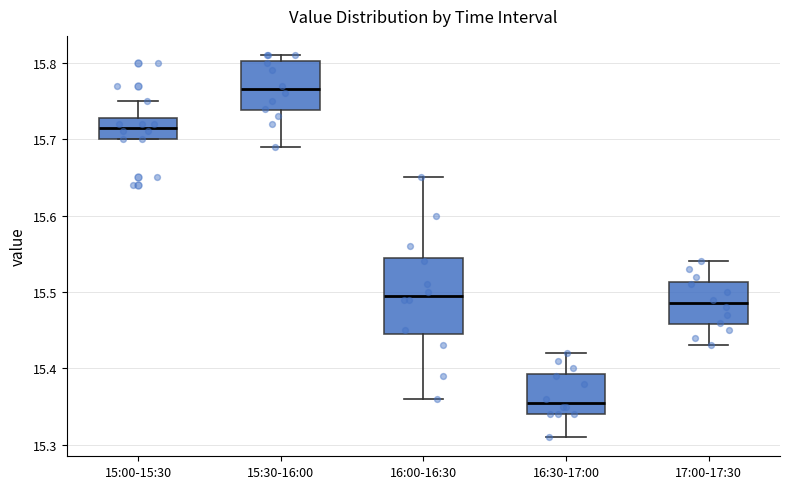

Comparing the boxes themselves (not the whiskers), which one is the tallest?

16:00-16:30